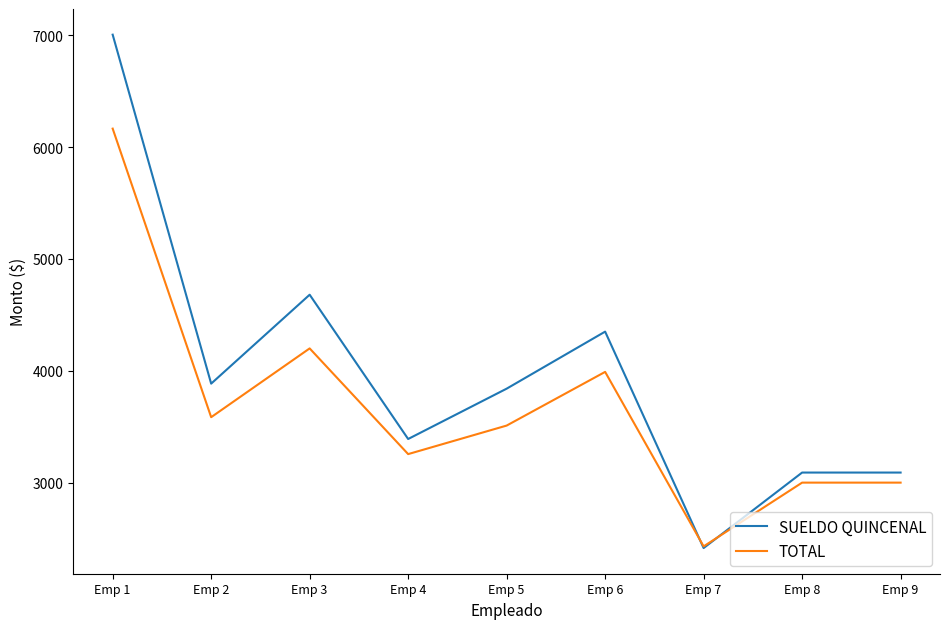

Which category has the lowest value in the SUELDO QUINCENAL series?

Emp 7